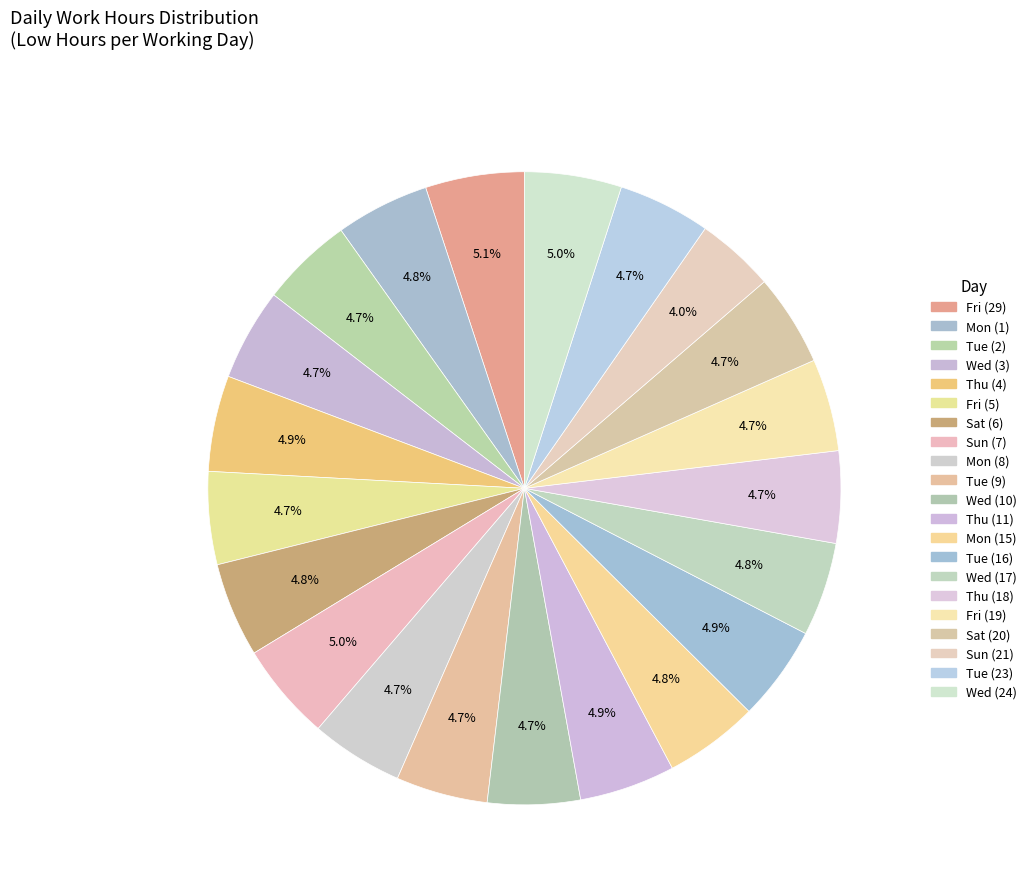

How many slices are in this pie chart?

21